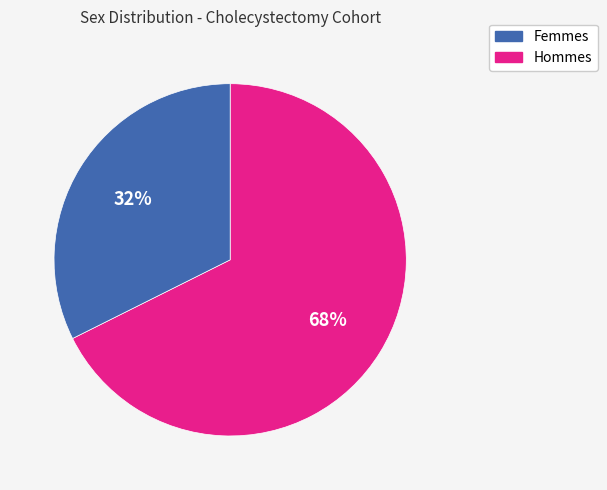

To the nearest percent, what is the average slice percentage?

50%